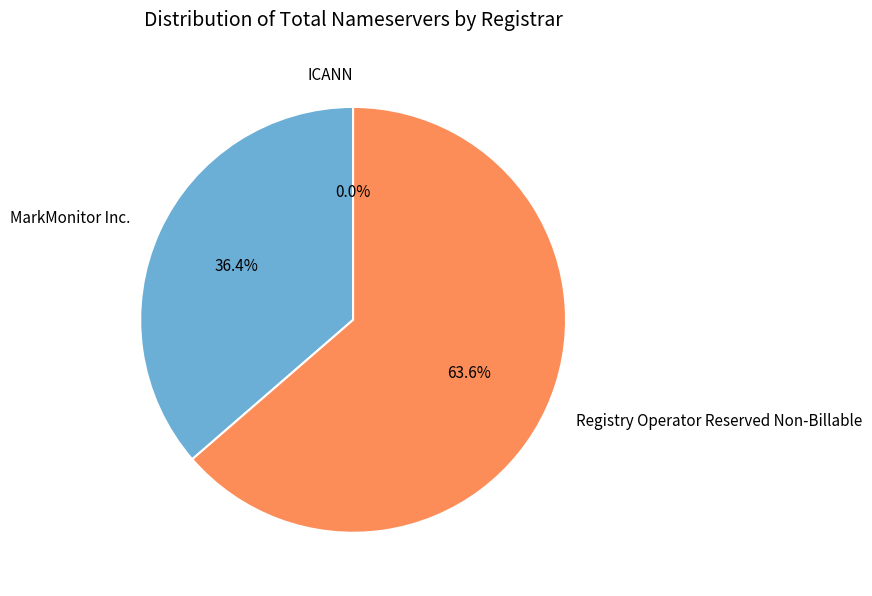

How many slices are in this pie chart?

3